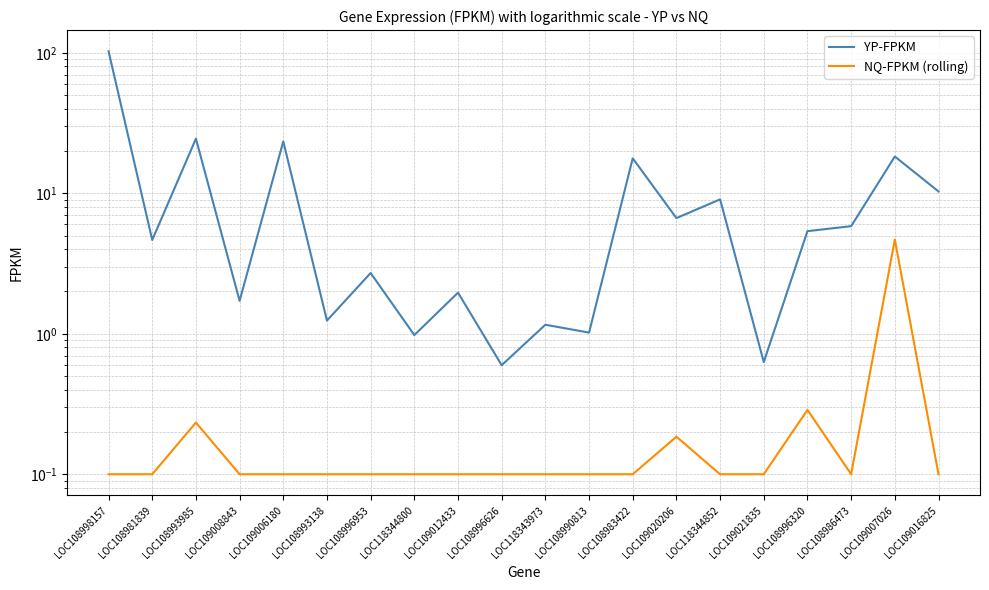

Between LOC118344800 and LOC109008843, which is larger?

LOC109008843